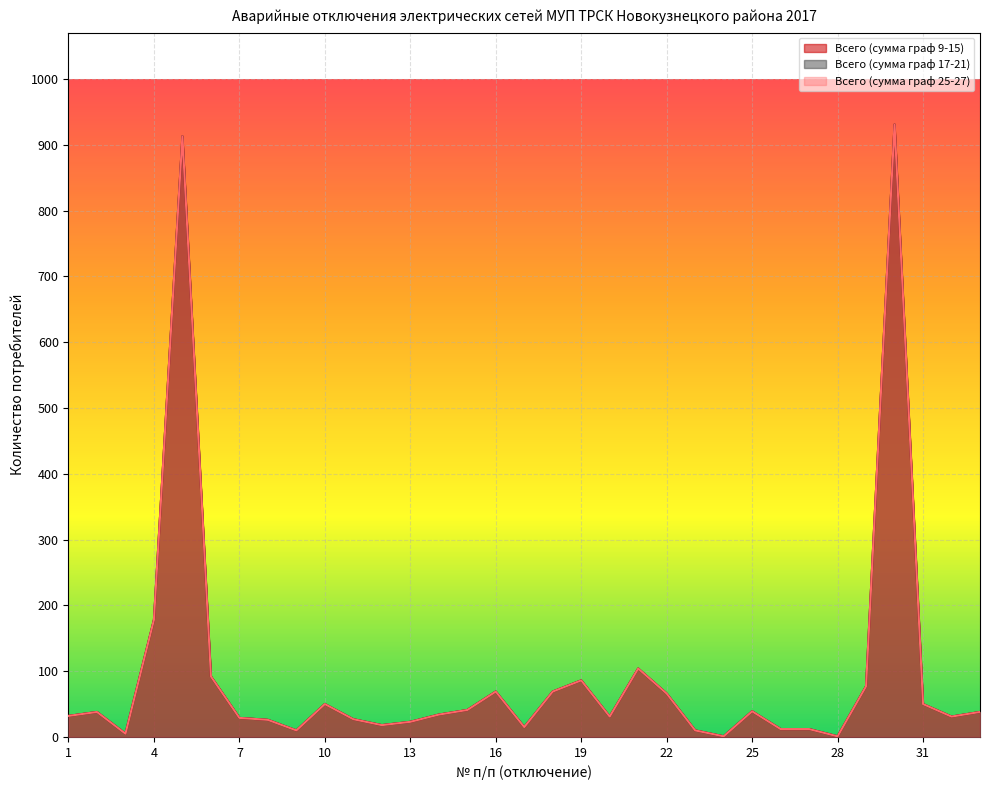

Is it true that Всего (сумма граф 17-21) equals 34 at 14?

True